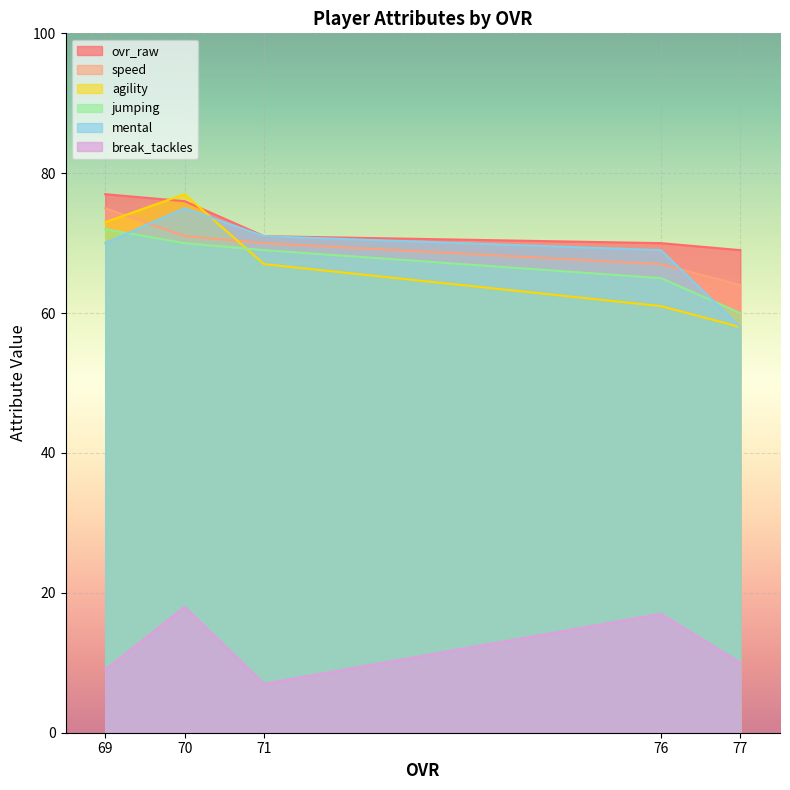

Rank the series at 76 from highest to lowest value.

ovr_raw, mental, speed, jumping, agility, break_tackles